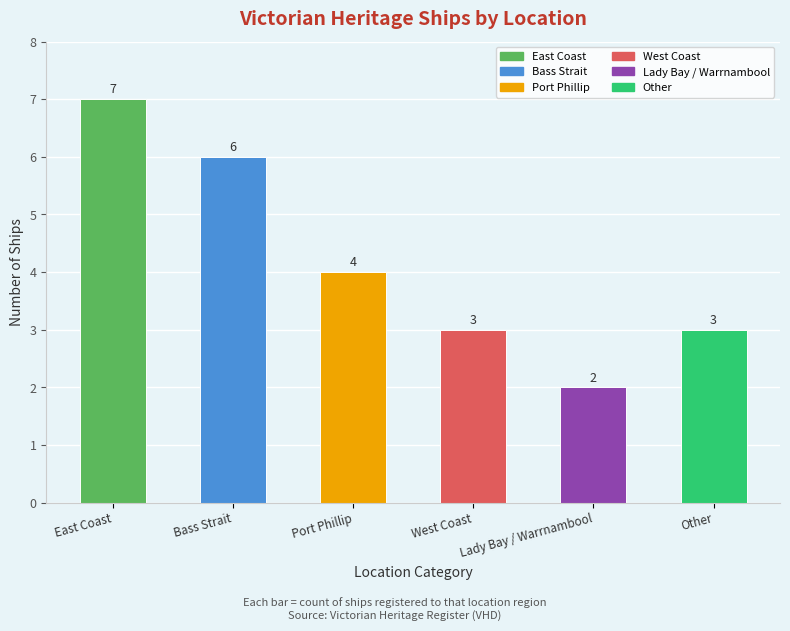

What is the difference between the maximum and minimum values?

5